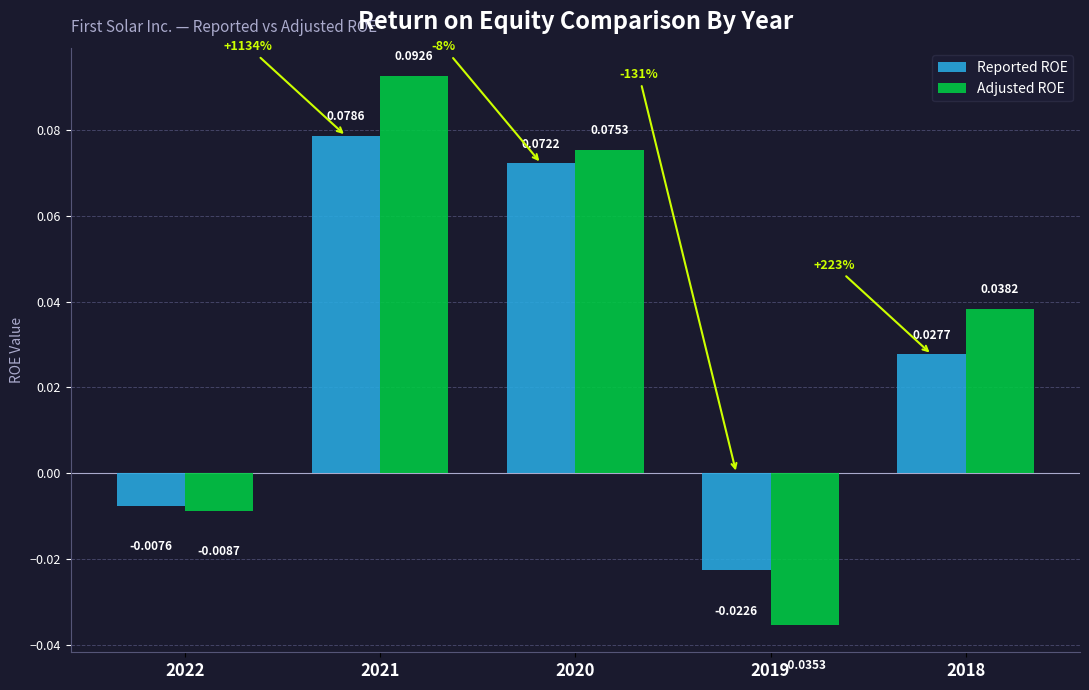

Does the chart contain stacked bars?

No